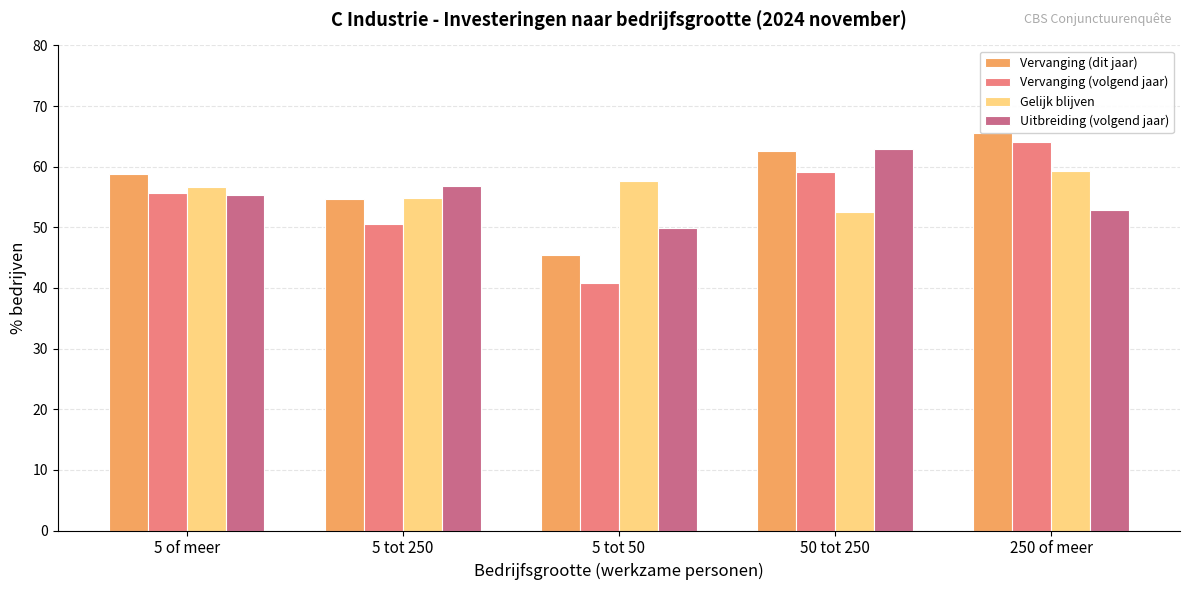

Which category has the highest value in the Vervanging (dit jaar) series?

250 of meer